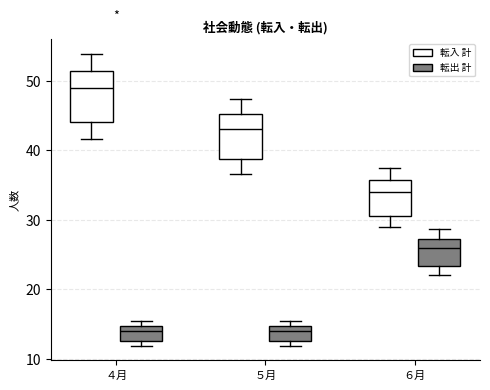

Where does the lower whisker of the box for ４月 (転入 計) end on the y-axis? The values are not printed on the chart, so give them approximately, as read against the axis.

42